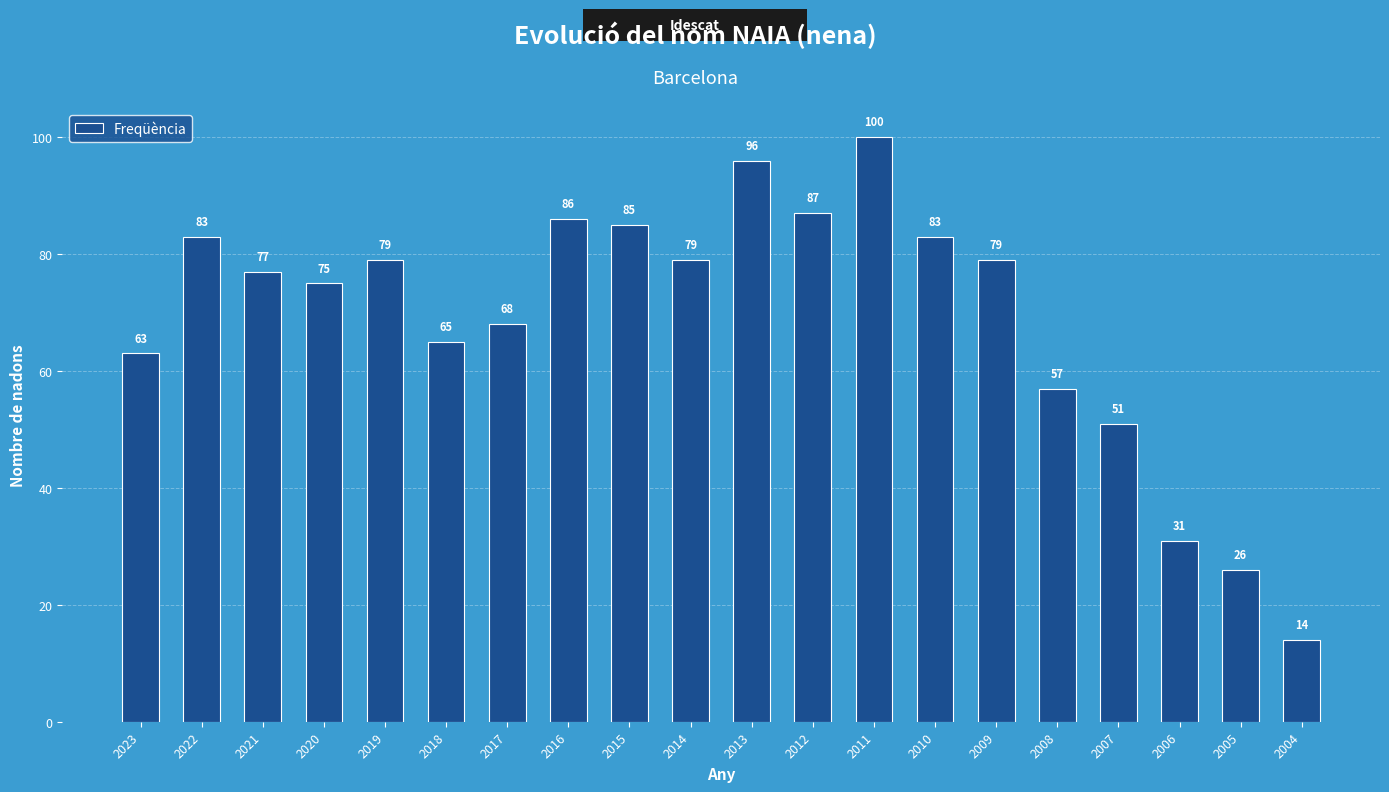

The chart shows a value of 15 at 2005. True or false?

False